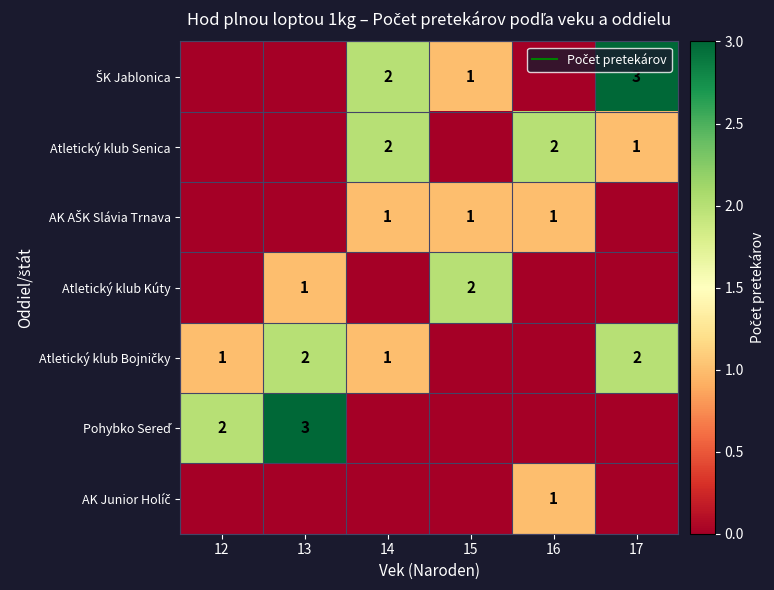

Which has a higher value, 16 or 12?

16